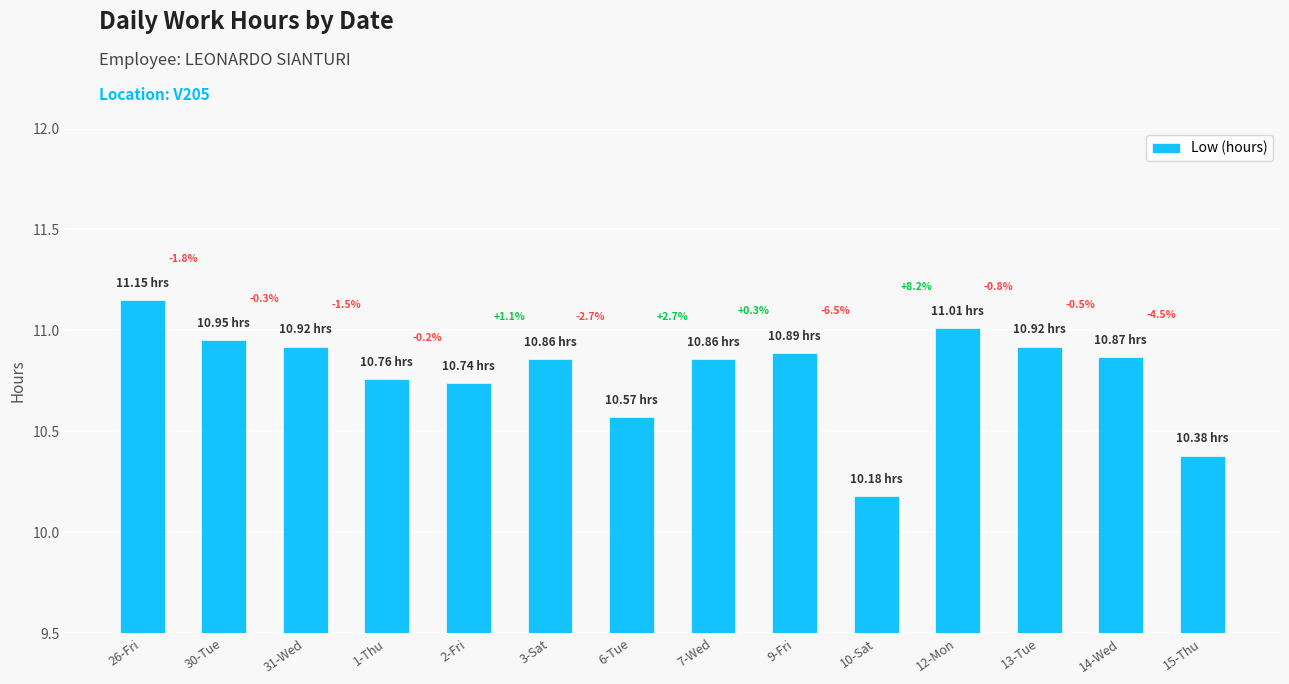

What value does the data have at 3-Sat?

10.9